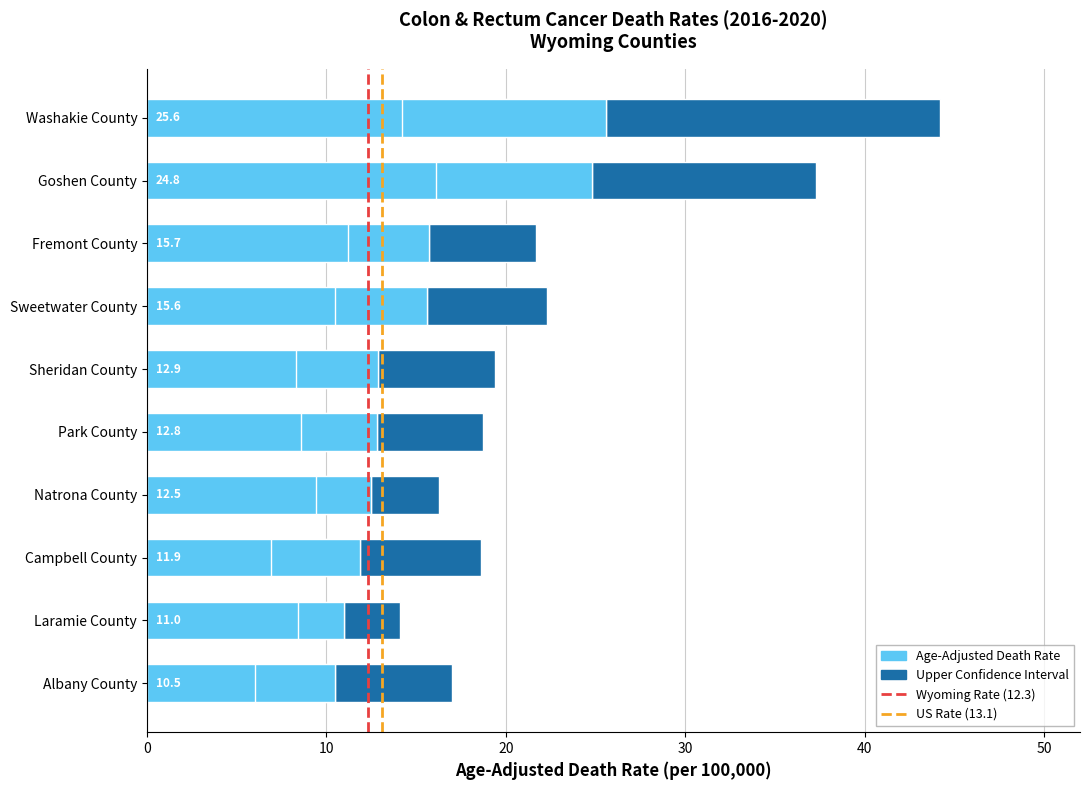

List the labels in order of Lower CI value, largest first.

Goshen County, Washakie County, Fremont County, Sweetwater County, Natrona County, Park County, Laramie County, Sheridan County, Campbell County, Albany County